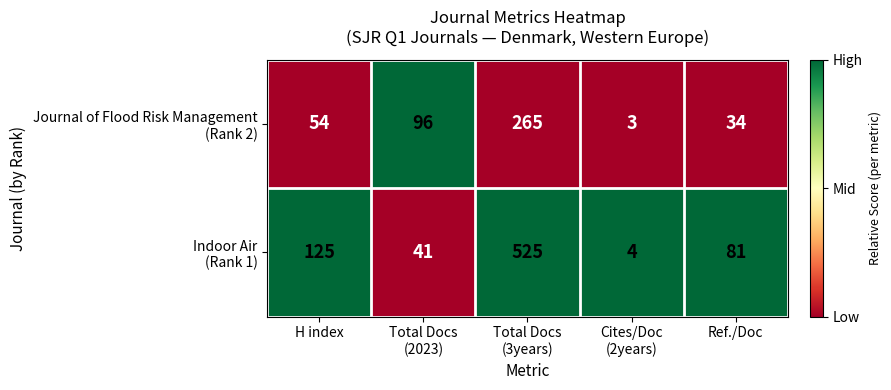

Which label corresponds to the smallest value in the chart?

Cites/Doc
(2years)